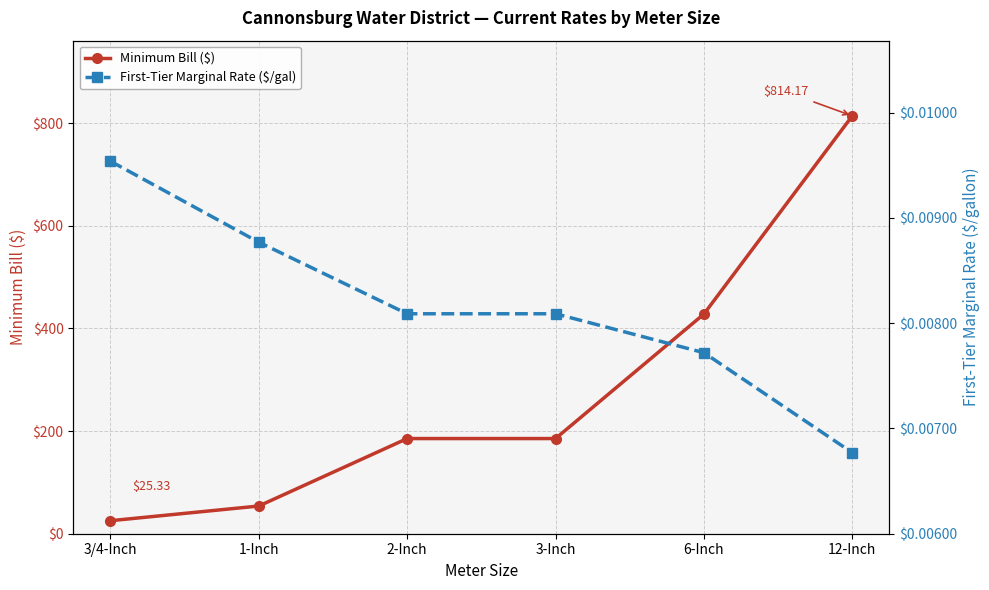

What is the difference between the highest and lowest values at 3/4-Inch?

25.3